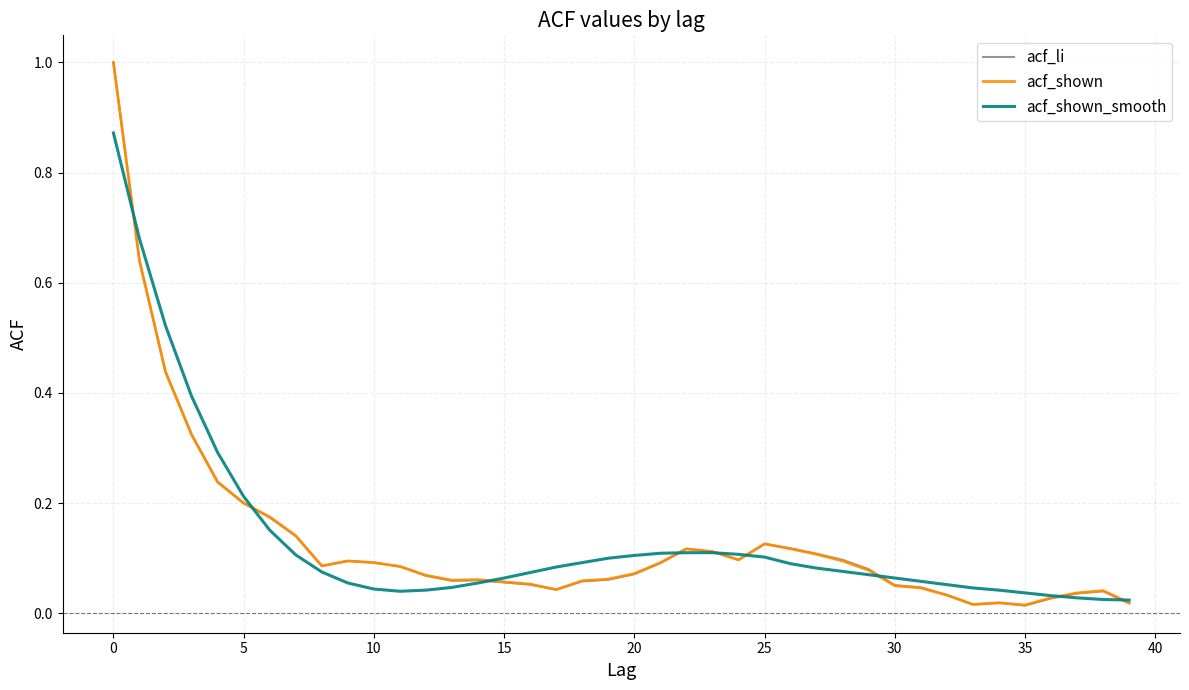

What are all the series names shown in the legend?

acf_li, acf_shown, acf_shown_smooth